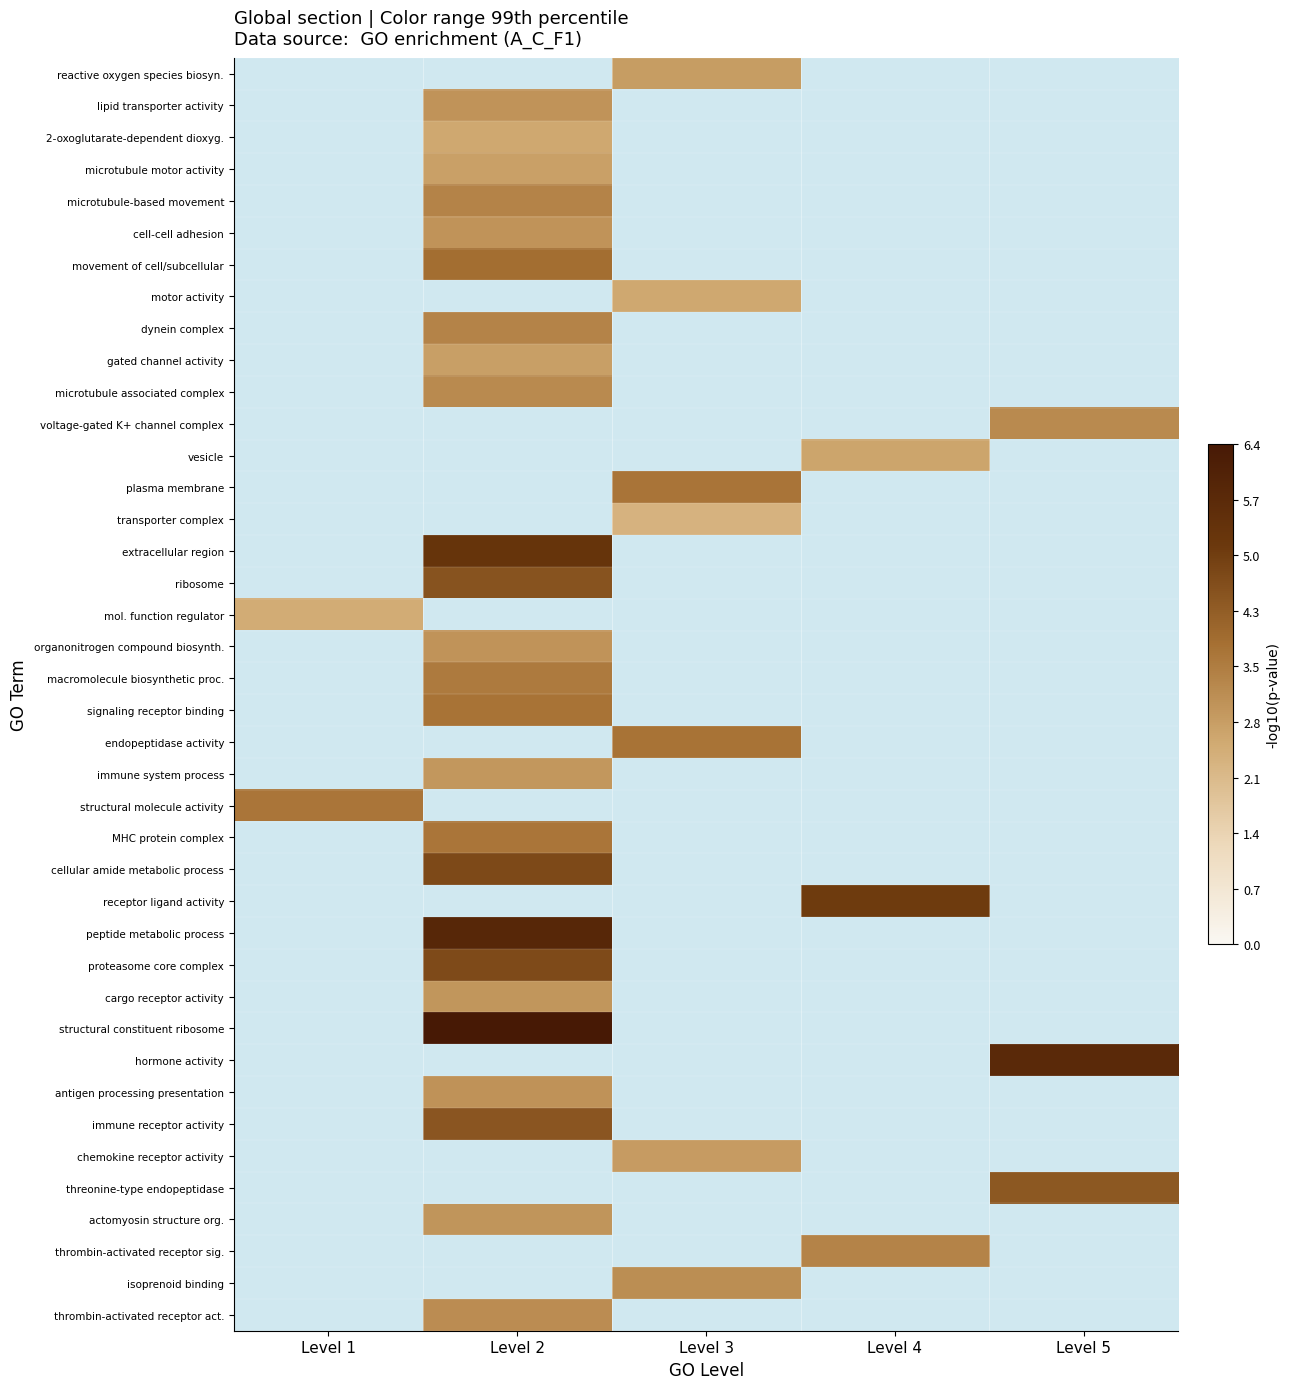

How many positive values does the lipid transporter activity series have?

1